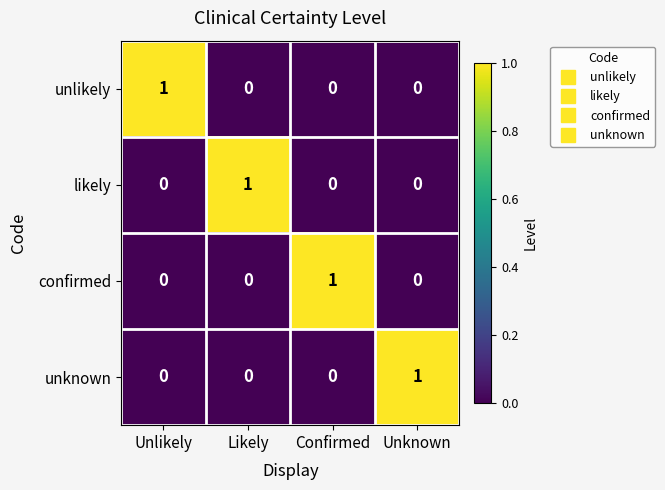

Is it true that likely equals 1 at Confirmed?

False